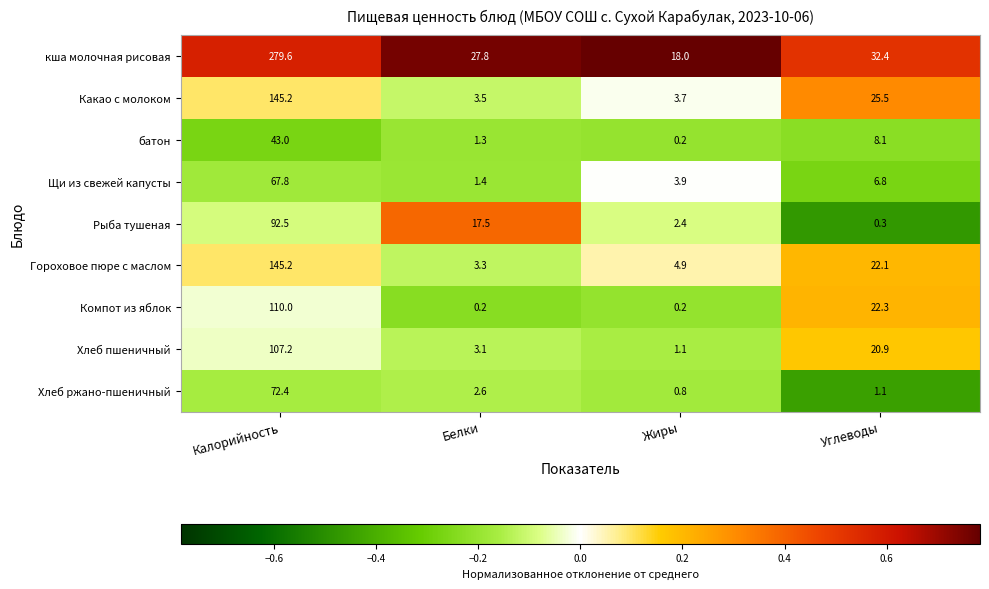

Which series has the largest range (max minus min)?

кша молочная рисовая